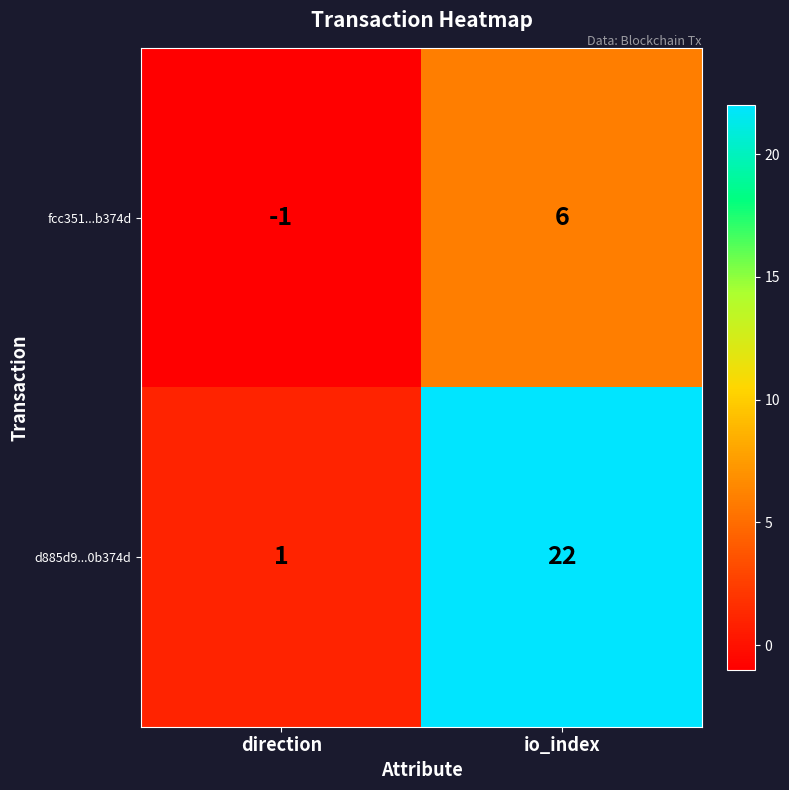

What is the smallest value displayed?

-1